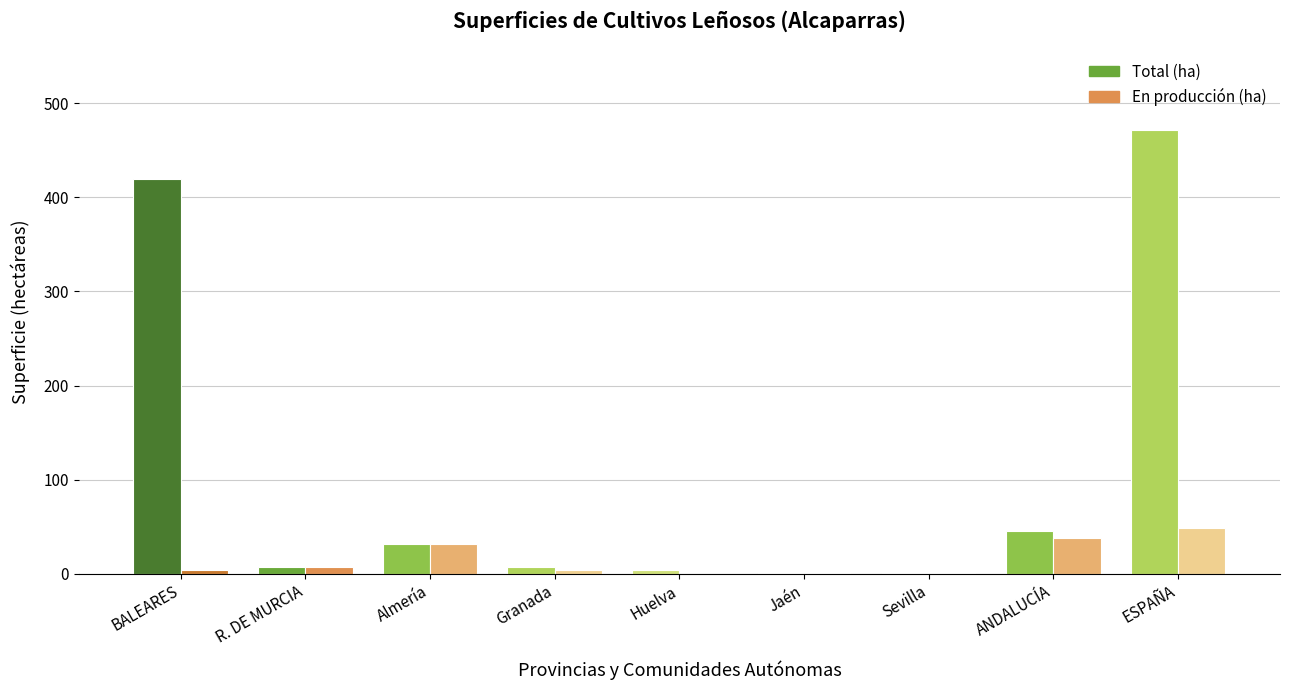

What is the highest value of the Total (ha) series?

472